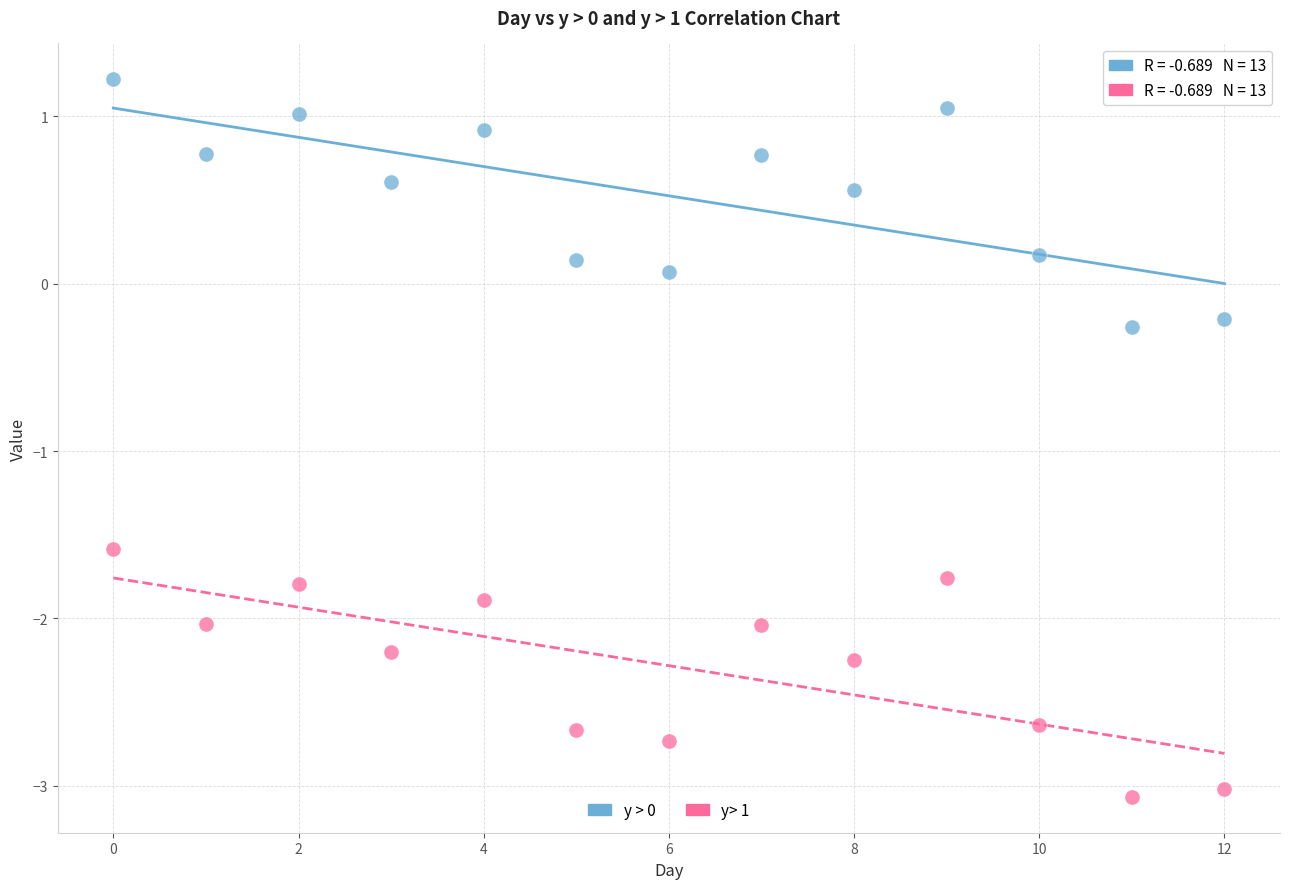

Which series reaches the maximum Y coordinate?

y > 0